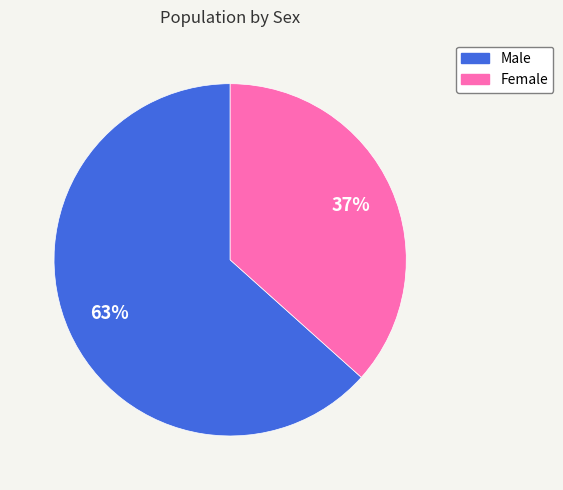

To the nearest percent, what portion does Male represent?

63%